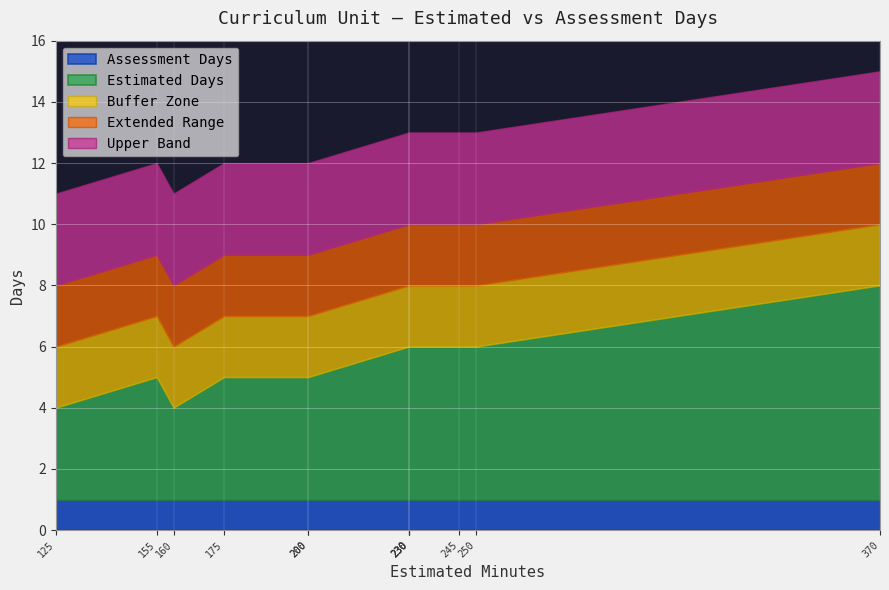

Is it true that Assessment Days equals 2 at 5 - Controlling Body Systems?

False